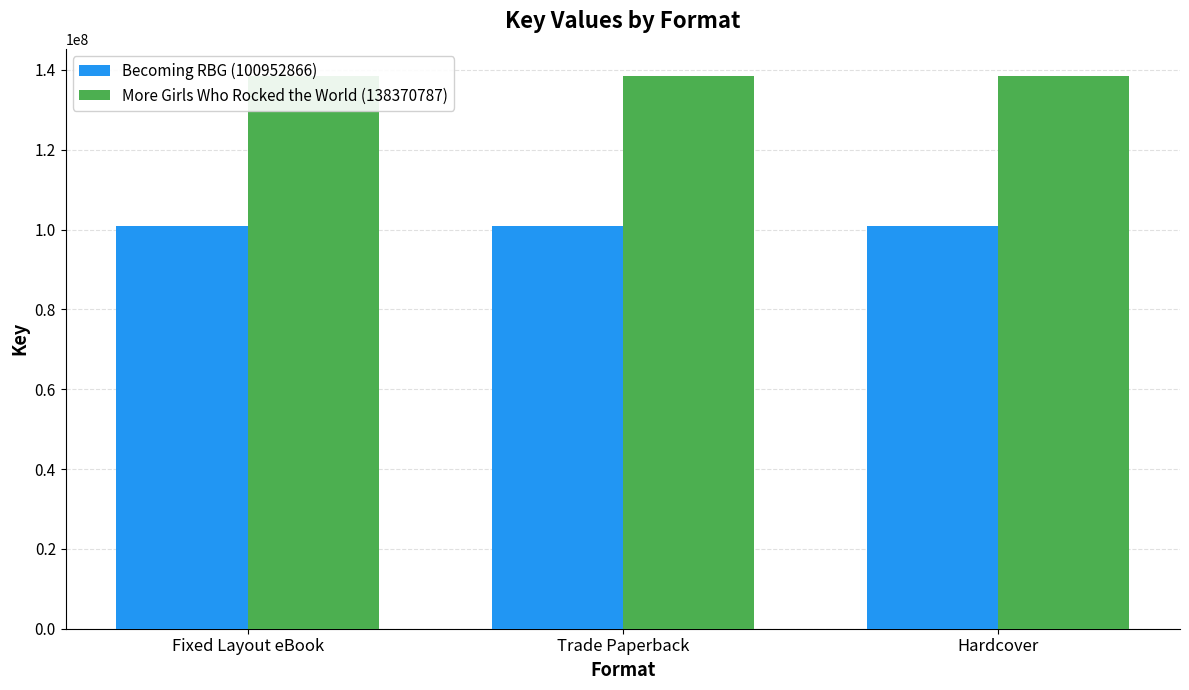

Reading left to right, list all the values displayed in this chart.

Becoming RBG (100952866): 100952866	100952866	100952866
More Girls Who Rocked the World (138370787): 138370787	138370787	138370787